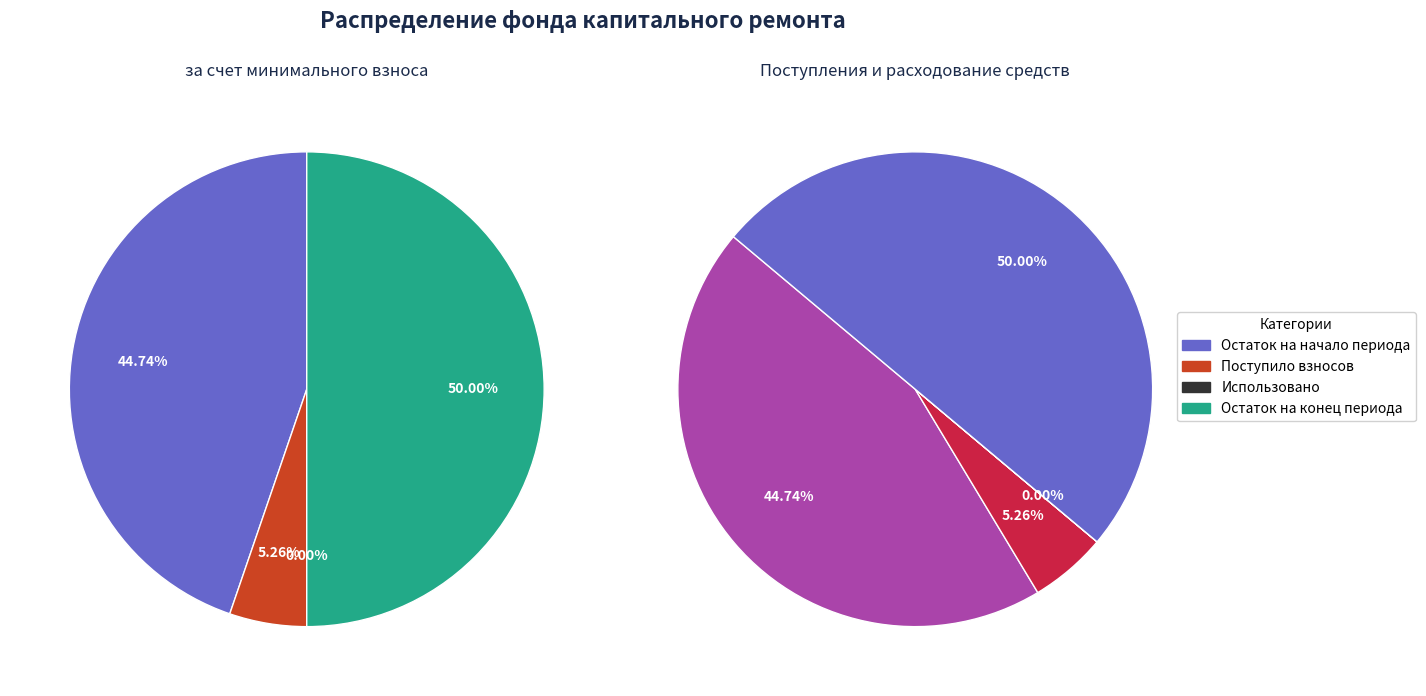

What is the spread (max minus min) of values at Поступило взносов?

97.4